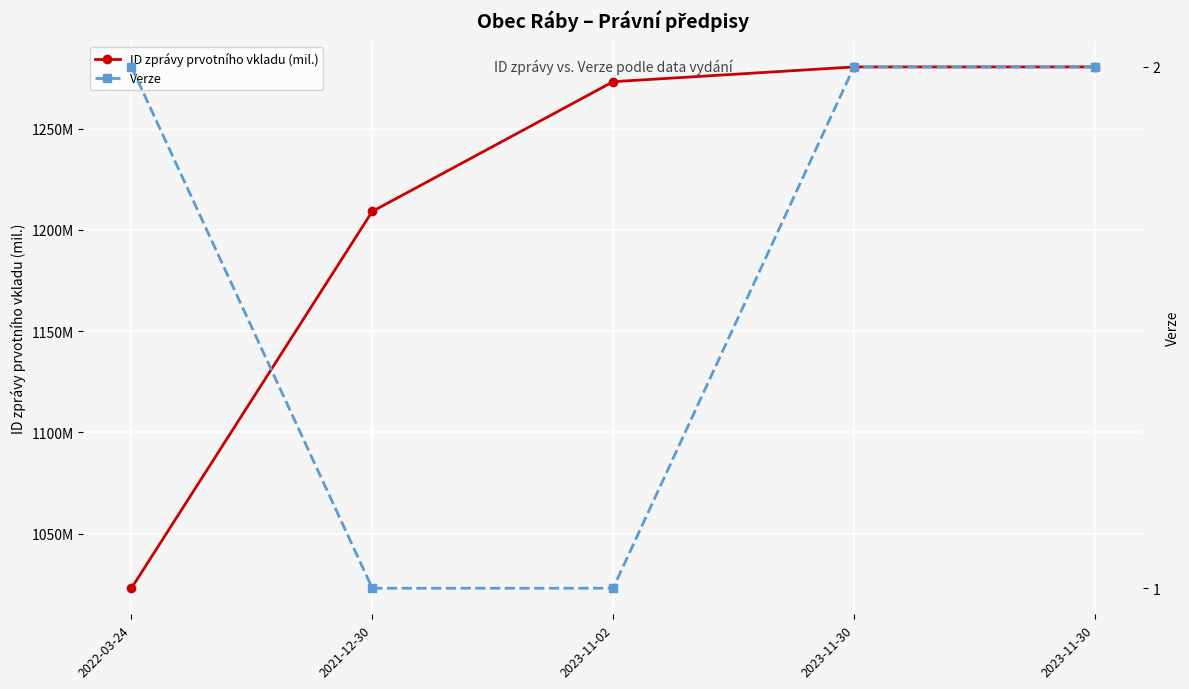

What is the label of the 5th point from the right?

2022-03-24